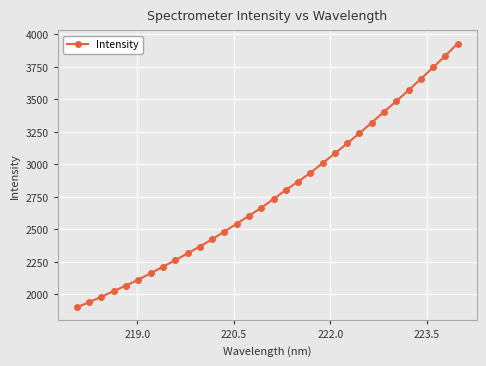

How many lines are shown in the chart?

1